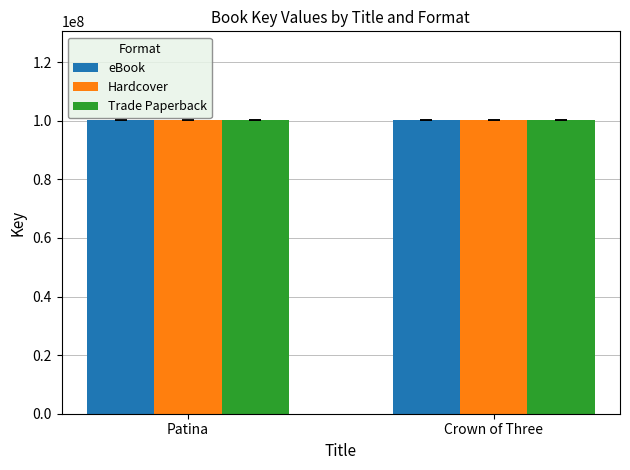

What is the difference between the maximum and minimum values in the eBook series?

215684